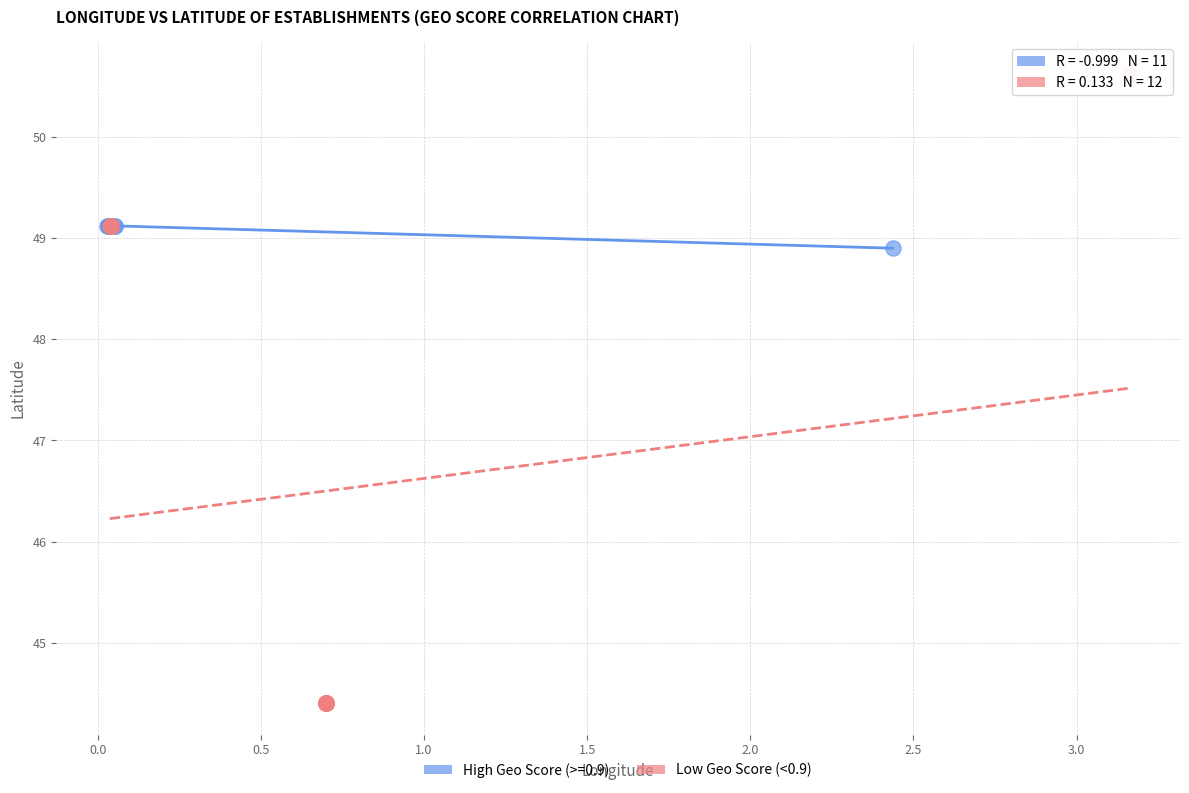

Which series reaches the maximum Y coordinate?

Low Geo Score (<0.9)